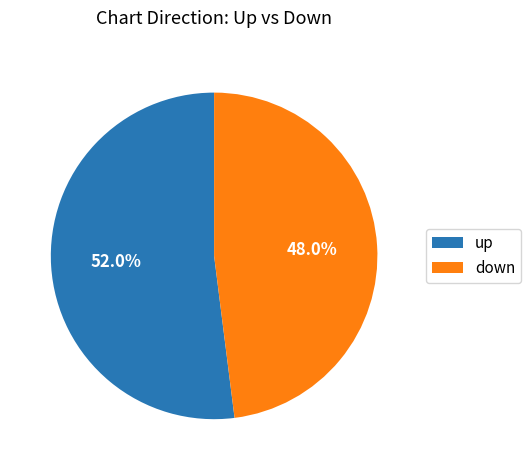

How much of the chart is everything except up?

48.0%